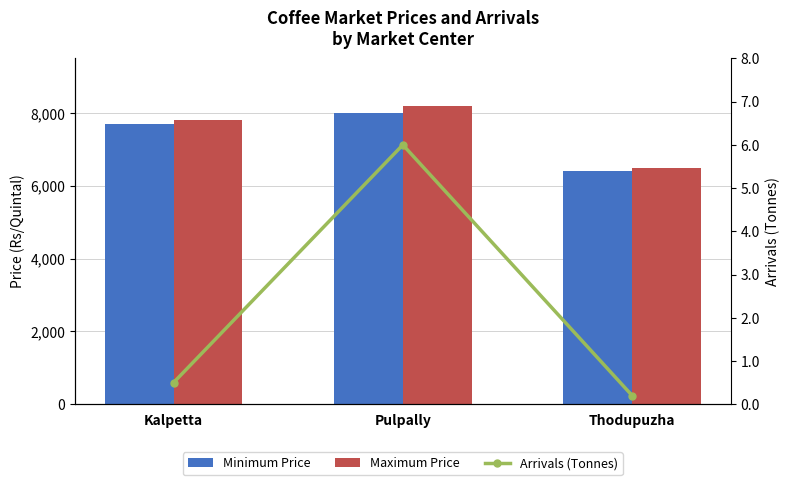

How many categories are shown in the chart?

3